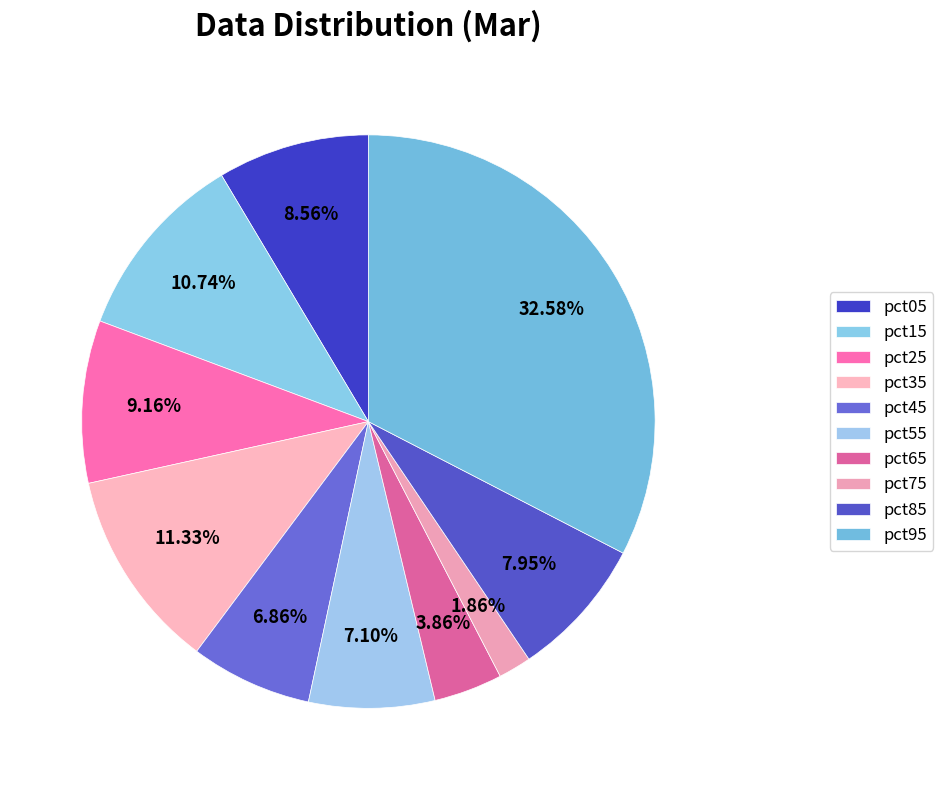

What percentage is the pct45 slice, to the nearest percent?

7%